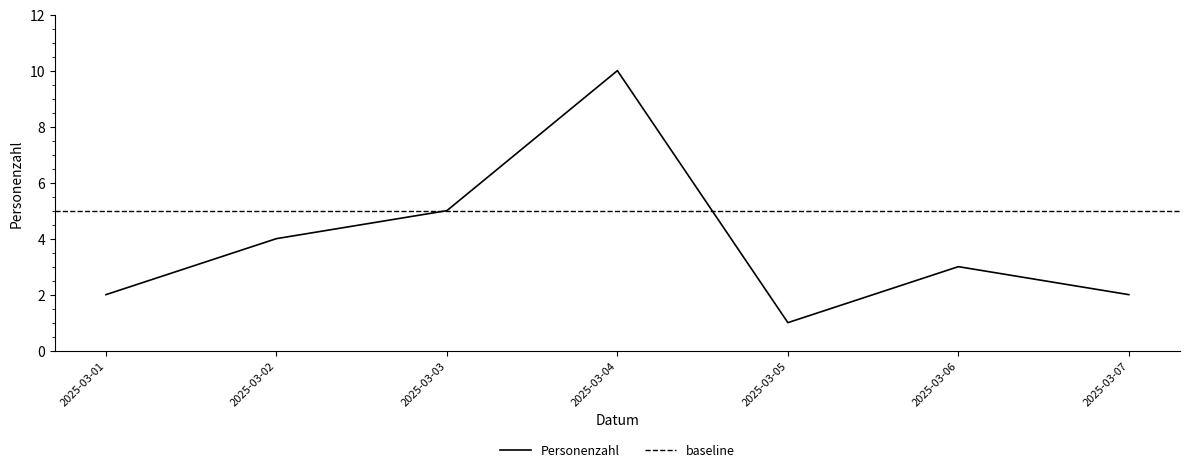

What is the difference between the values at 2025-03-04 and 2025-03-01?

8